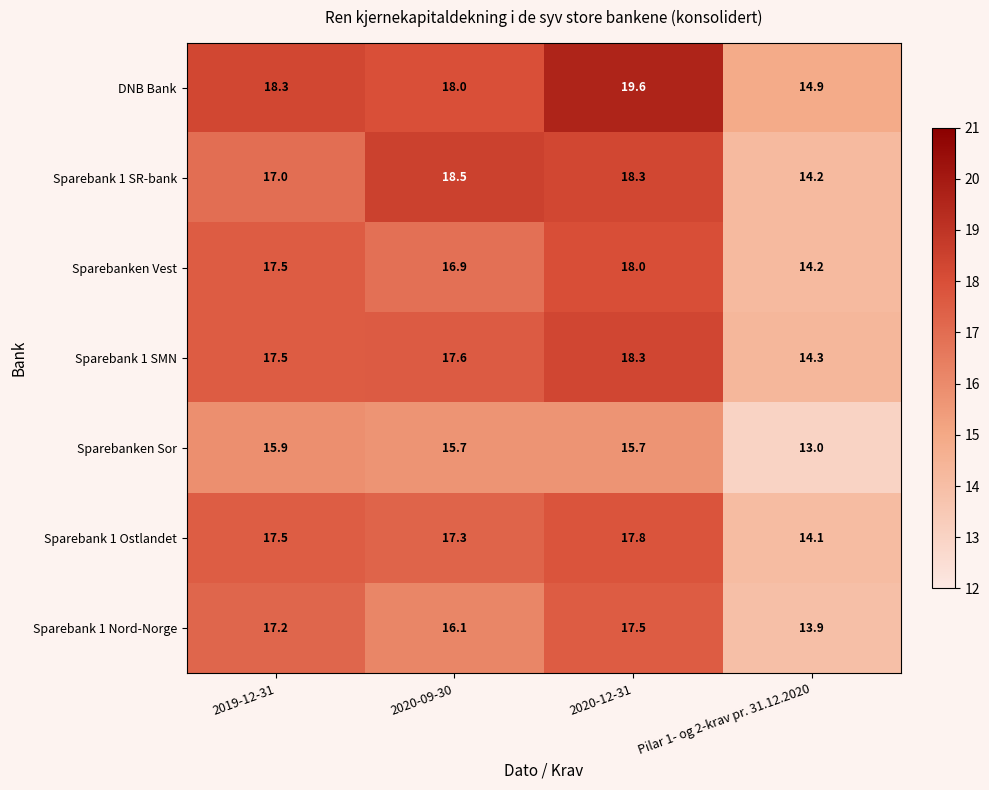

Between 2019-12-31 and 2020-09-30, which series saw the biggest shift?

Sparebank 1 SR-bank